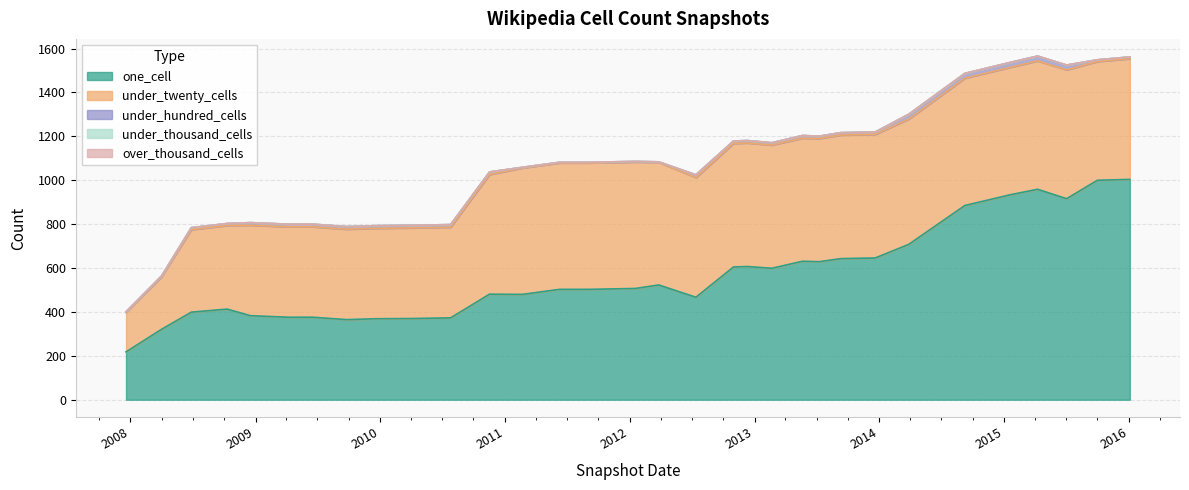

How many lines are shown in the chart?

5